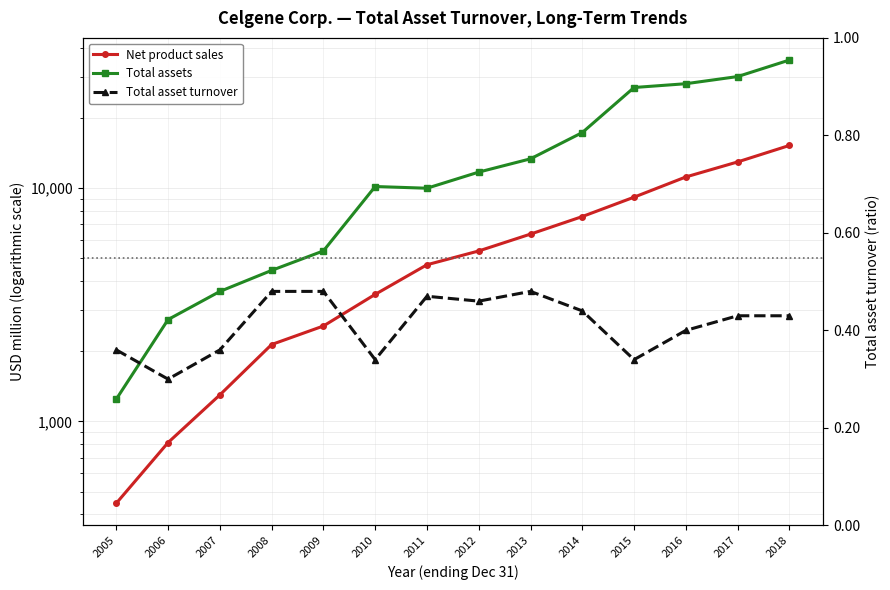

True or false: Net product sales and Total assets intersect in this chart.

False